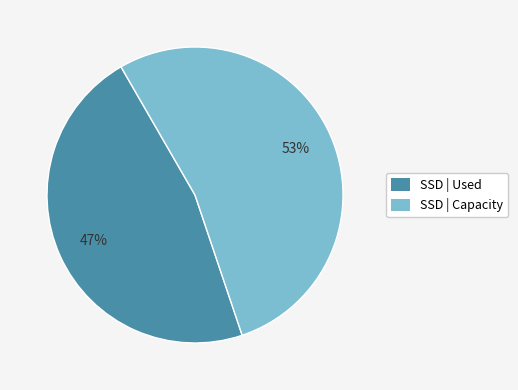

Which has a higher value, SSD | Capacity or SSD | Used?

SSD | Capacity